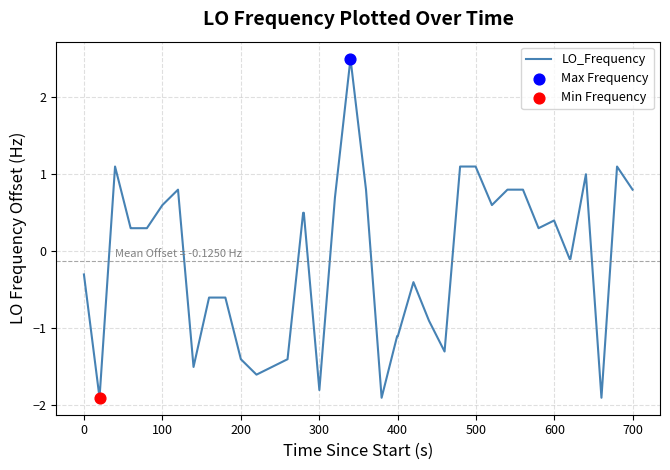

What is the greatest value displayed?

2.5